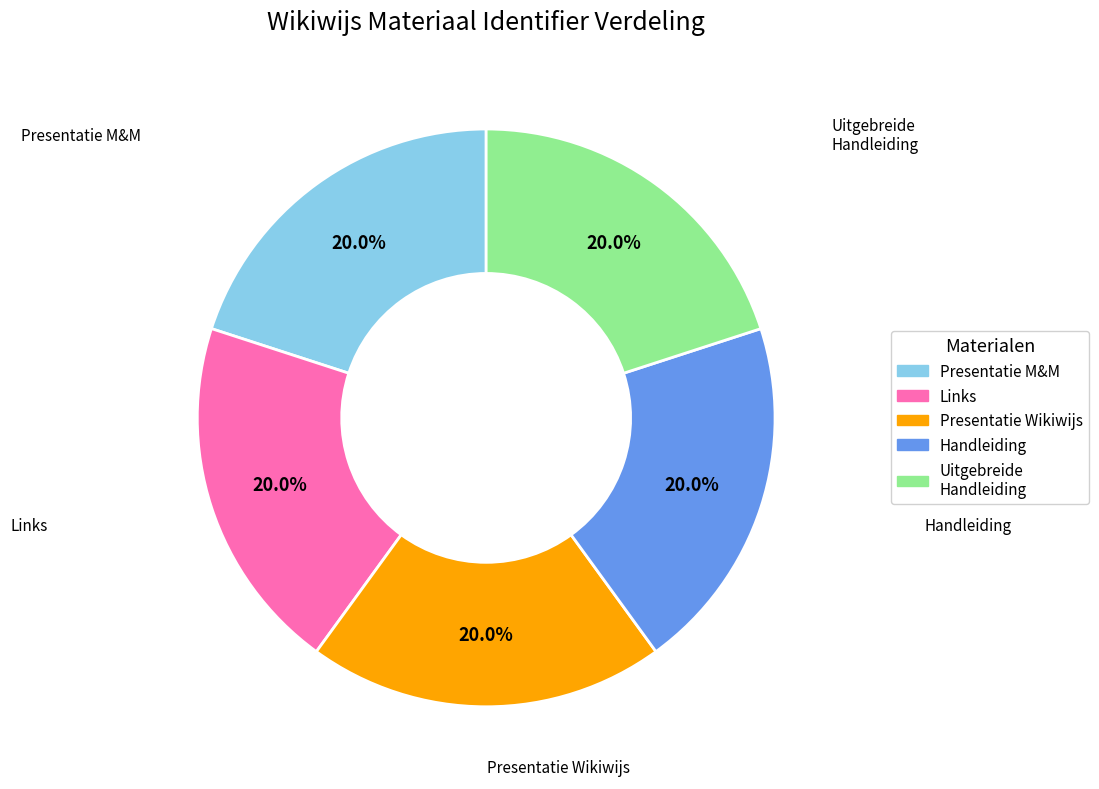

Is there any slice that represents more than half of the pie?

No